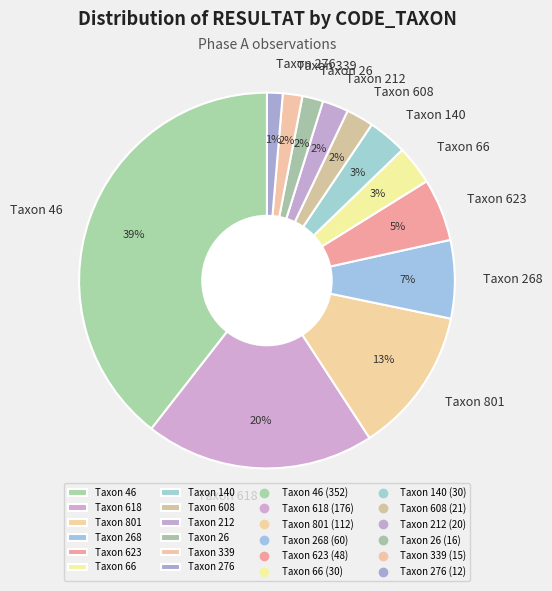

The Taxon 276 slice represents 7% of the pie. True or false?

False